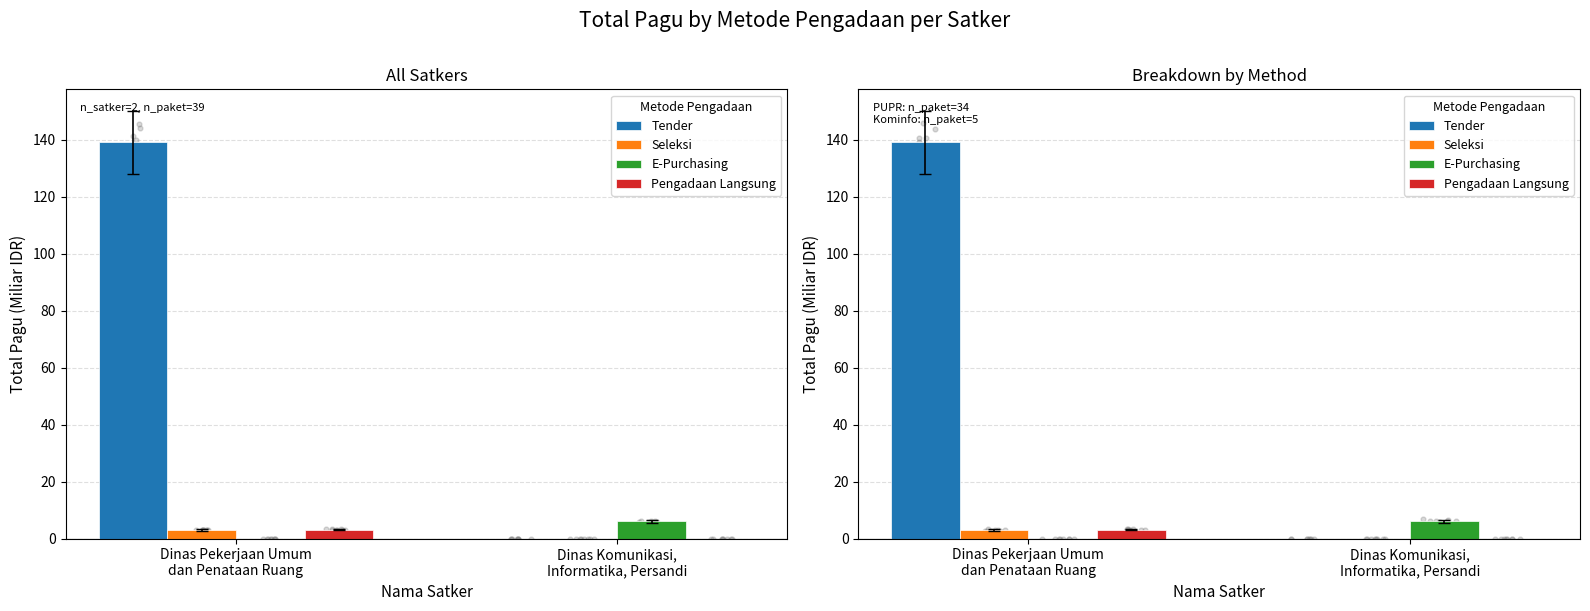

What is the total value across all series at Dinas Komunikasi,
Informatika, Persandi?

6.0